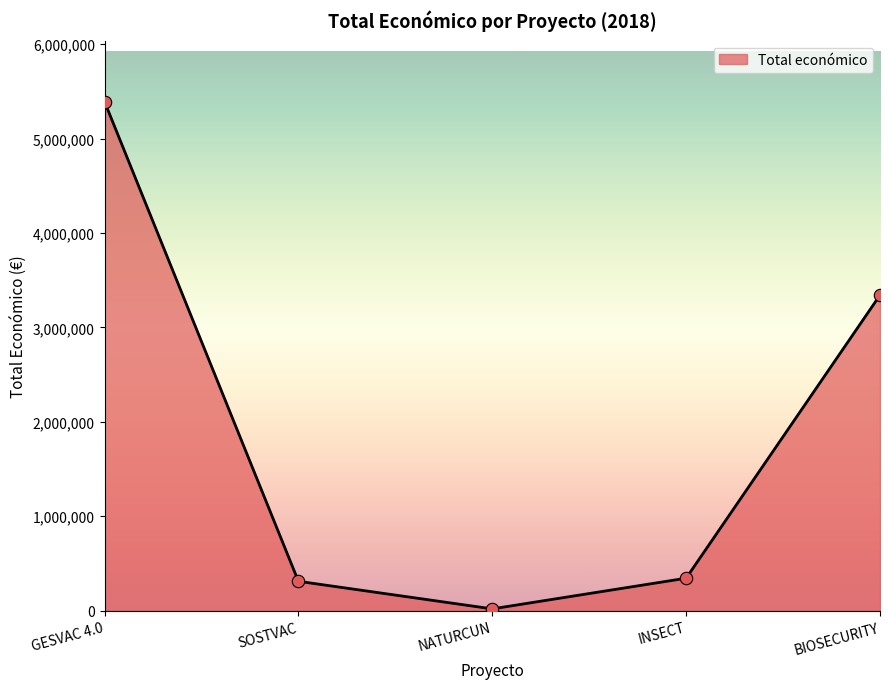

Approximately how many times larger is the value at INSECT compared to BIOSECURITY?

0.1